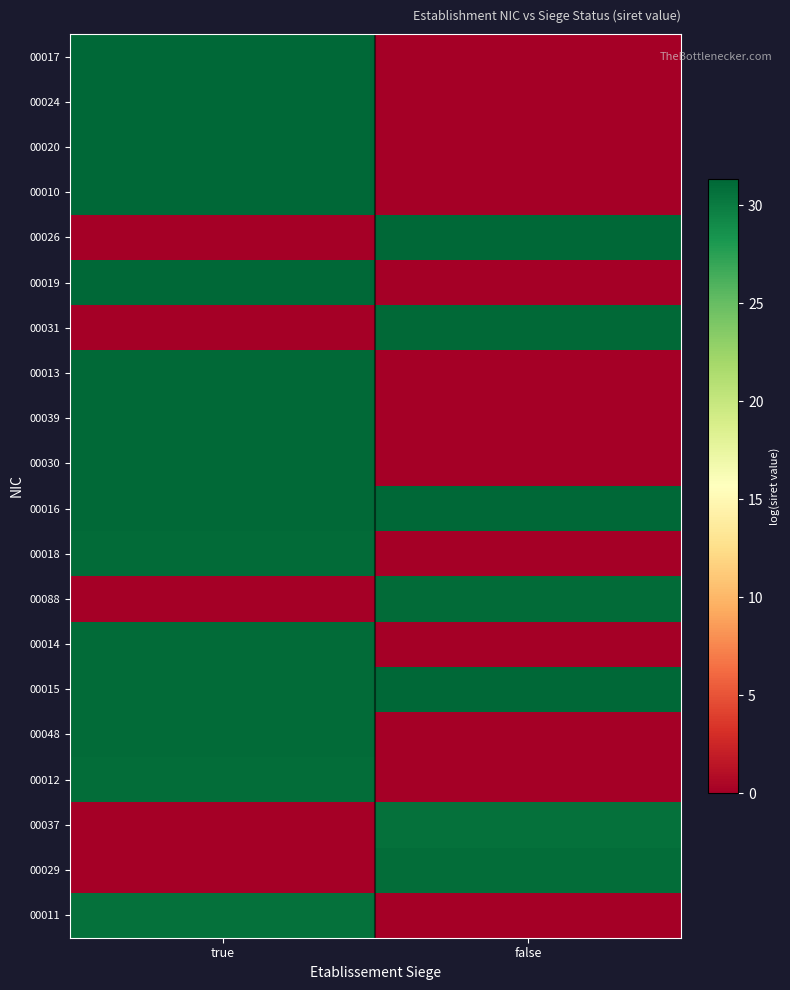

What is the spread (max minus min) of values at true?

31.4